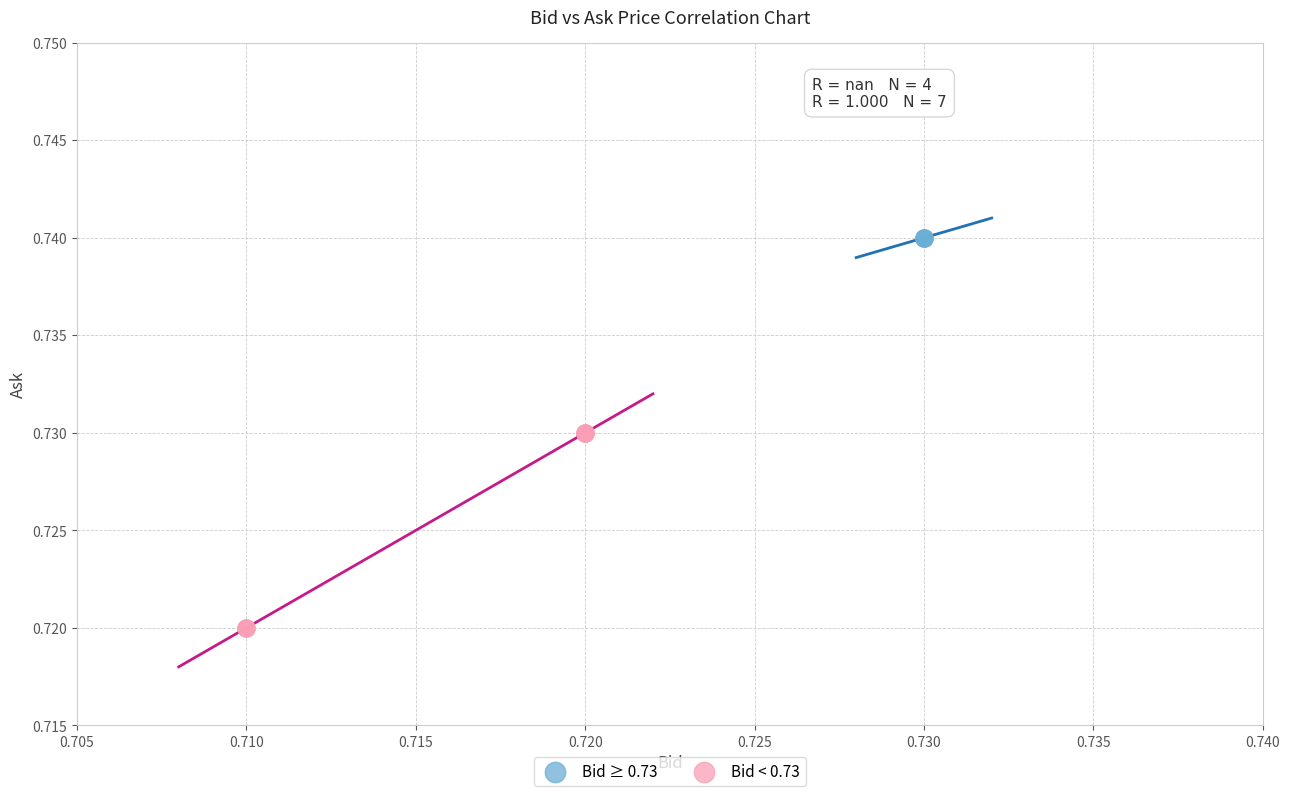

Which series reaches the minimum Y coordinate?

Bid < 0.73